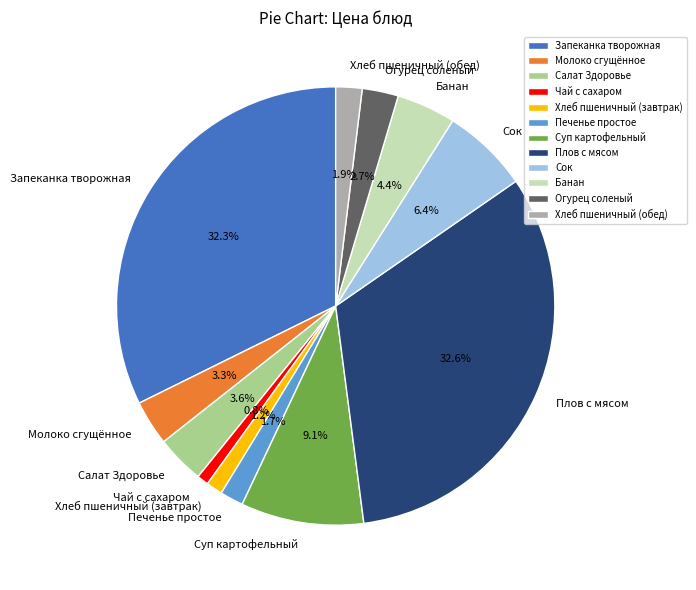

Is there any slice that represents more than half of the pie?

No